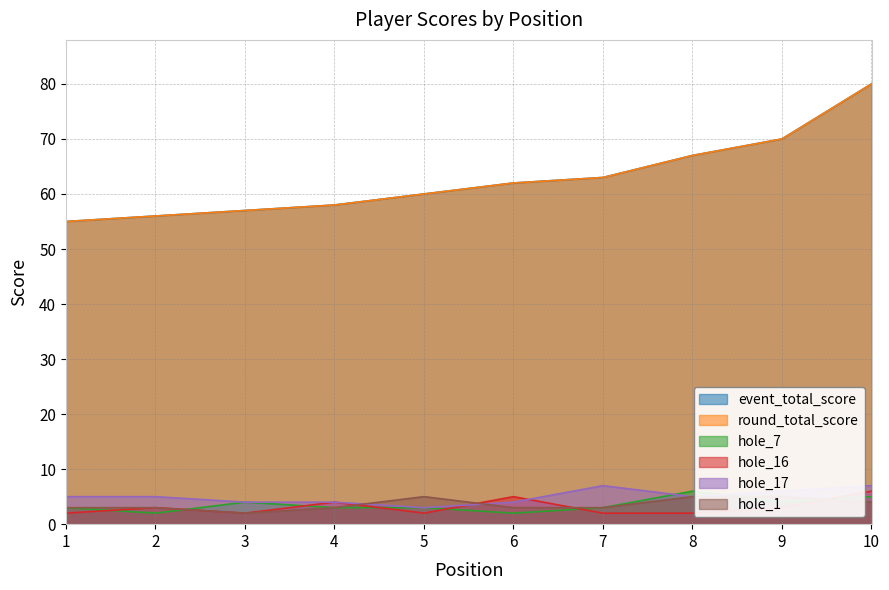

Reading right to left, transcribe all the data shown in this chart.

event_total_score: 10=80	9=70	8=67	7=63	6=62	5=60	4=58	3=57	2=56	1=55
round_total_score: 10=80	9=70	8=67	7=63	6=62	5=60	4=58	3=57	2=56	1=55
hole_7: 10=5	9=4	8=6	7=3	6=2	5=3	4=3	3=4	2=2	1=3
hole_16: 10=6	9=3	8=2	7=2	6=5	5=2	4=4	3=2	2=3	1=2
hole_17: 10=7	9=6	8=5	7=7	6=4	5=3	4=4	3=4	2=5	1=5
hole_1: 10=4	9=5	8=5	7=3	6=3	5=5	4=3	3=2	2=3	1=3